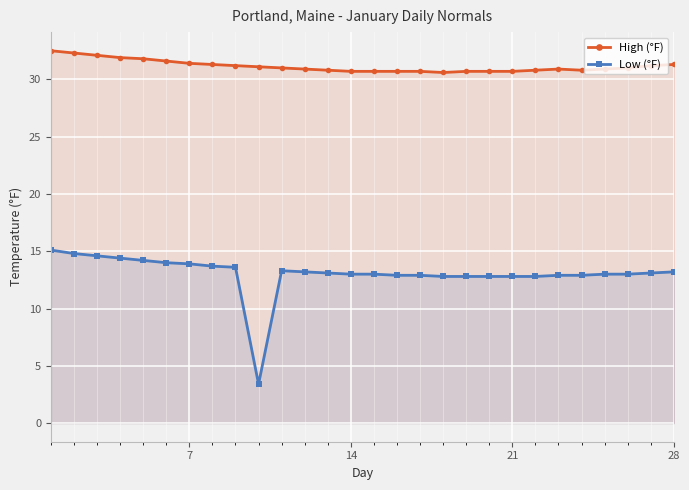

Which series has the widest spread of values?

Low (°F)